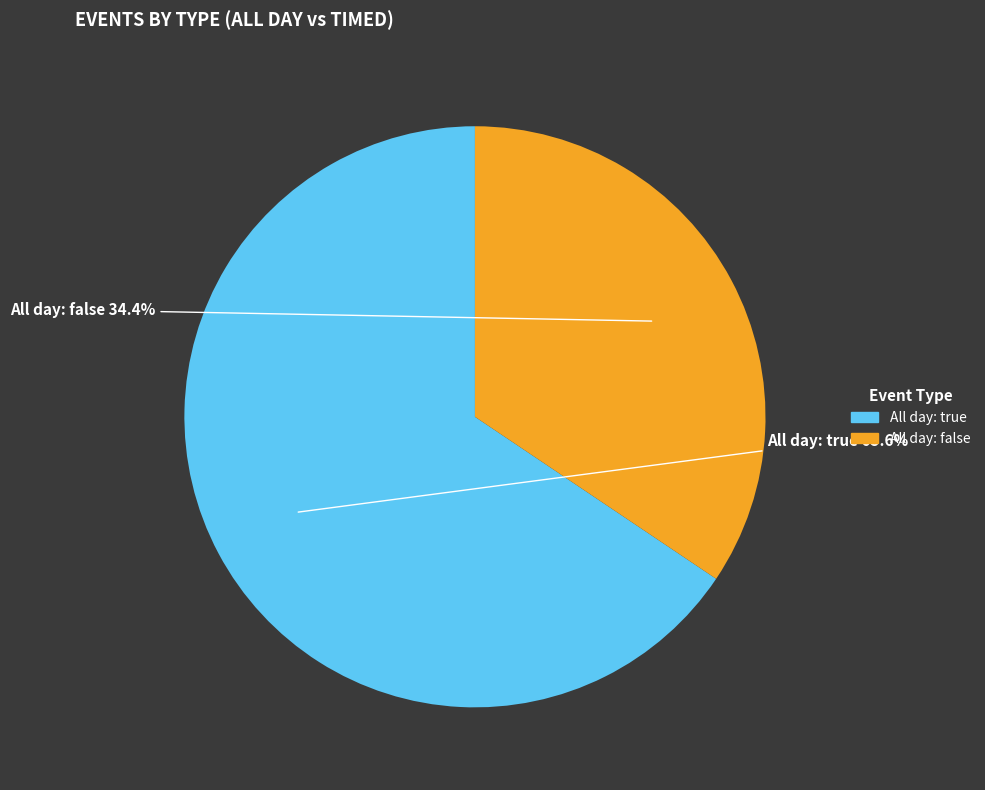

Is there any slice that represents more than half of the pie?

Yes